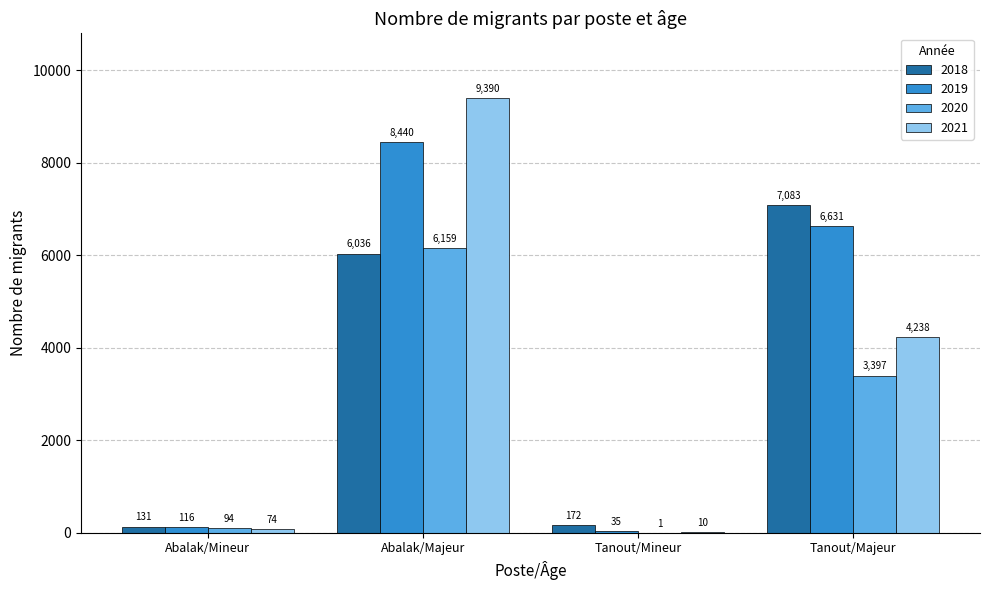

What is the sum of all 2021 values?

13712